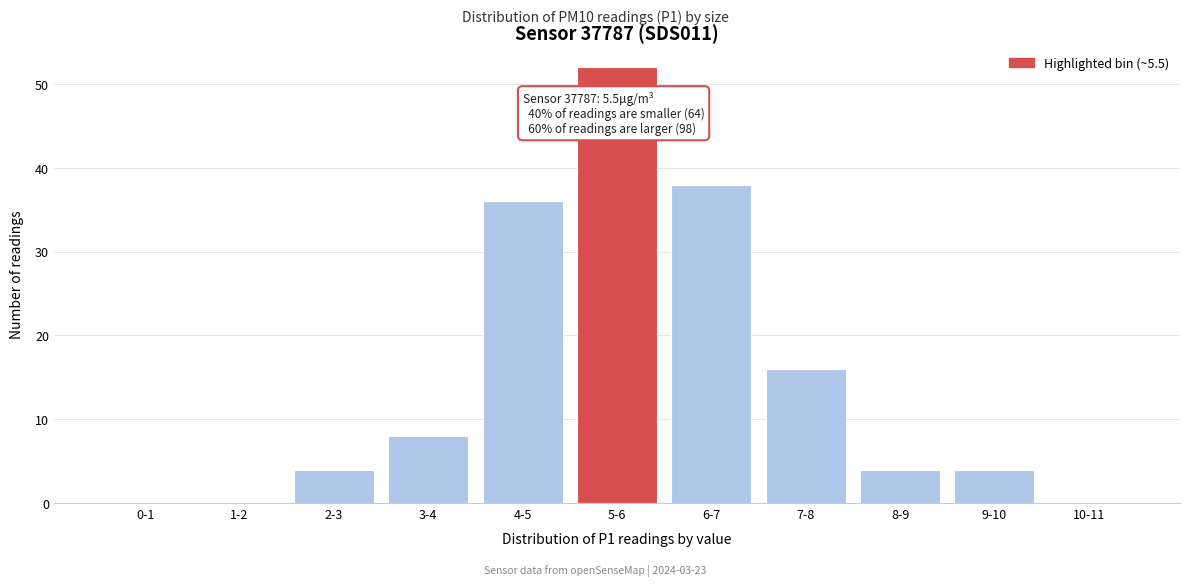

Reading left to right, what are all the values shown in this chart?

0-1=0	1-2=0	2-3=4	3-4=8	4-5=36	5-6=52	6-7=38	7-8=16	8-9=4	9-10=4	10-11=0